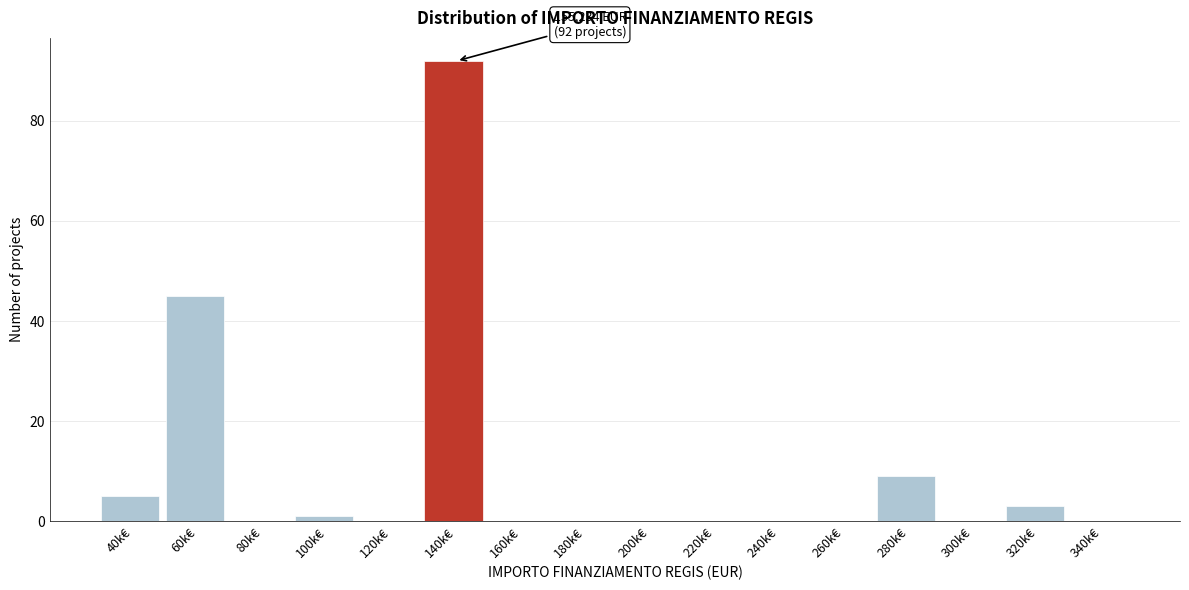

Reading left to right, extract all data points from this chart.

40k€=5	60k€=45	80k€=0	100k€=1	120k€=0	140k€=92	160k€=0	180k€=0	200k€=0	220k€=0	240k€=0	260k€=0	280k€=9	300k€=0	320k€=3	340k€=0